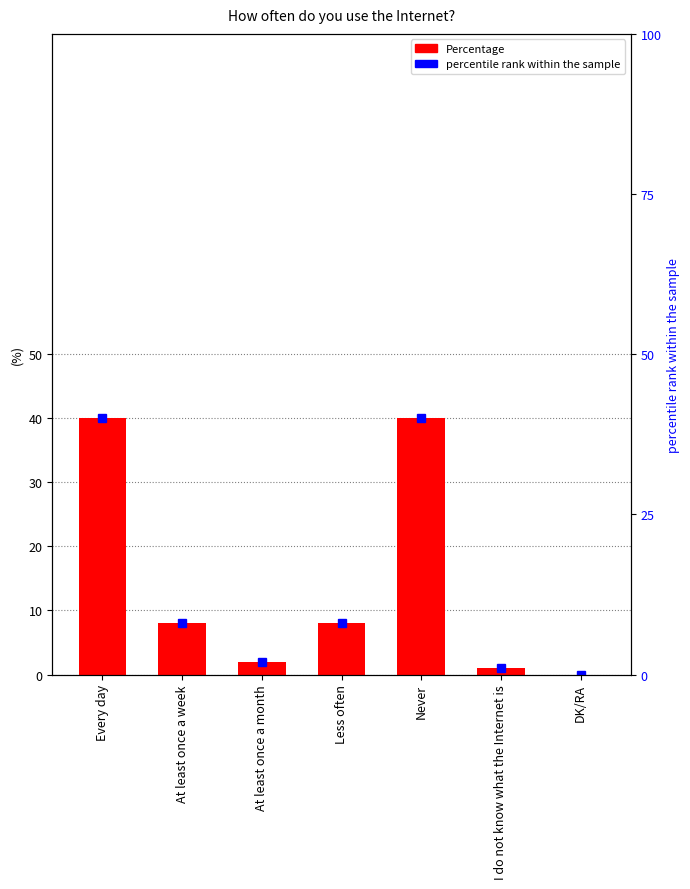

What is the label of the 3rd bar from the right?

Never